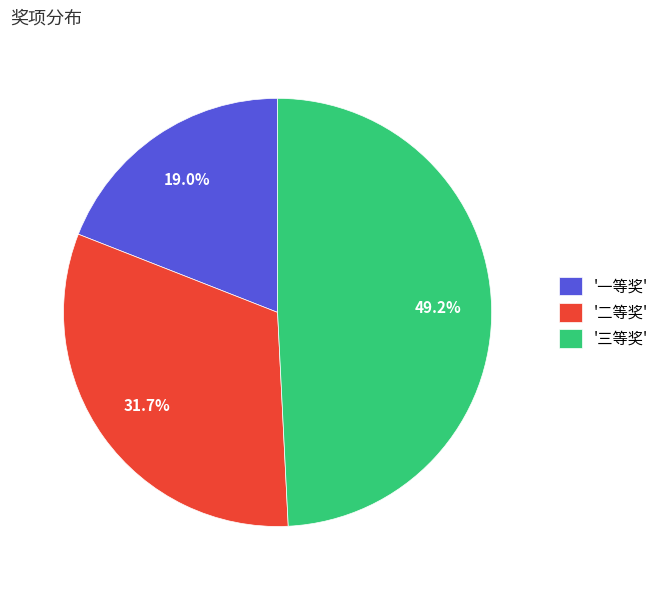

Rank the categories by value from lowest to highest.

'一等奖', '二等奖', '三等奖'